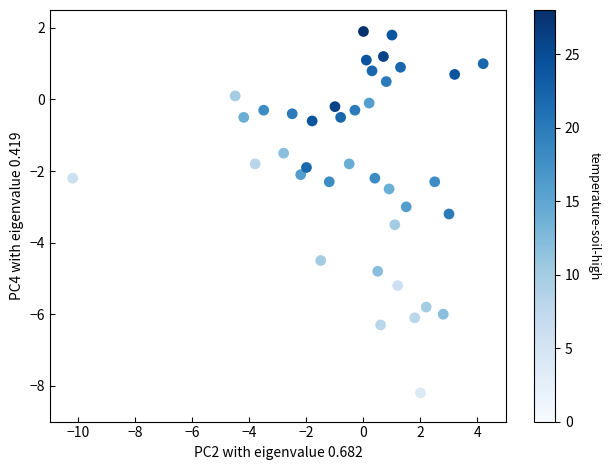

What is the range of Y values (max minus min)?

10.1